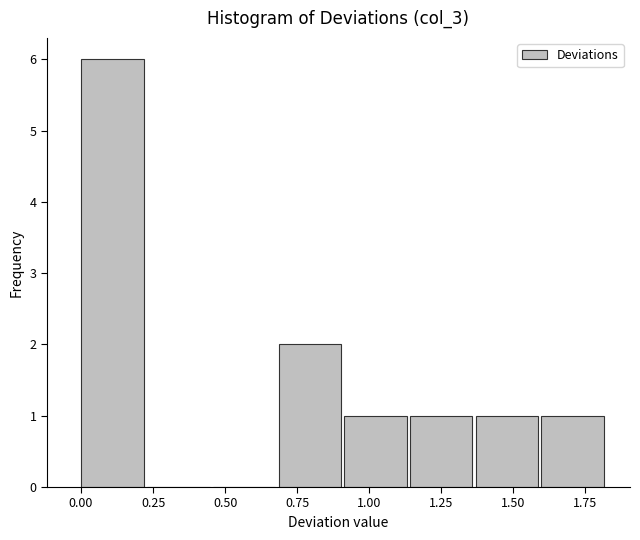

Over which range of the x-axis is the bar tallest?

0.00 to 0.20